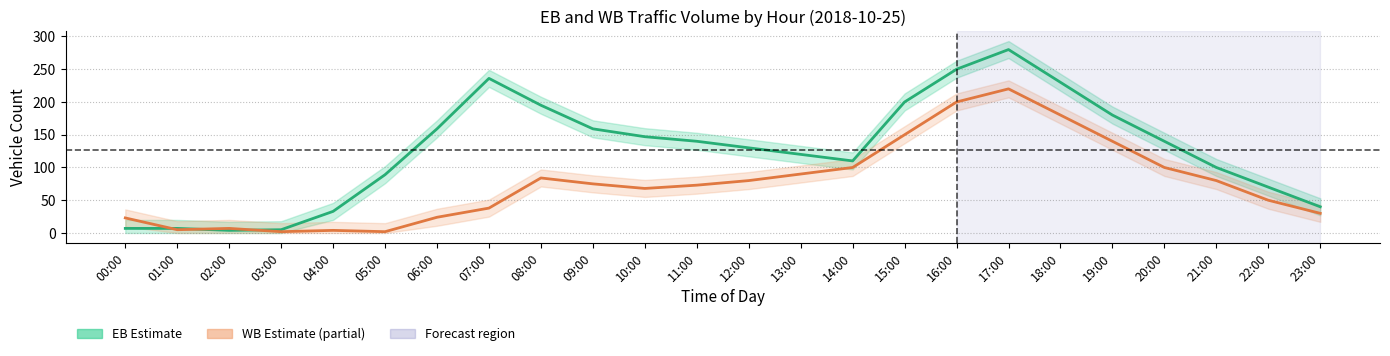

Is the value of EB (Estimate) at 21:00 greater than the value of WB (Partial Est.) at 06:00?

Yes